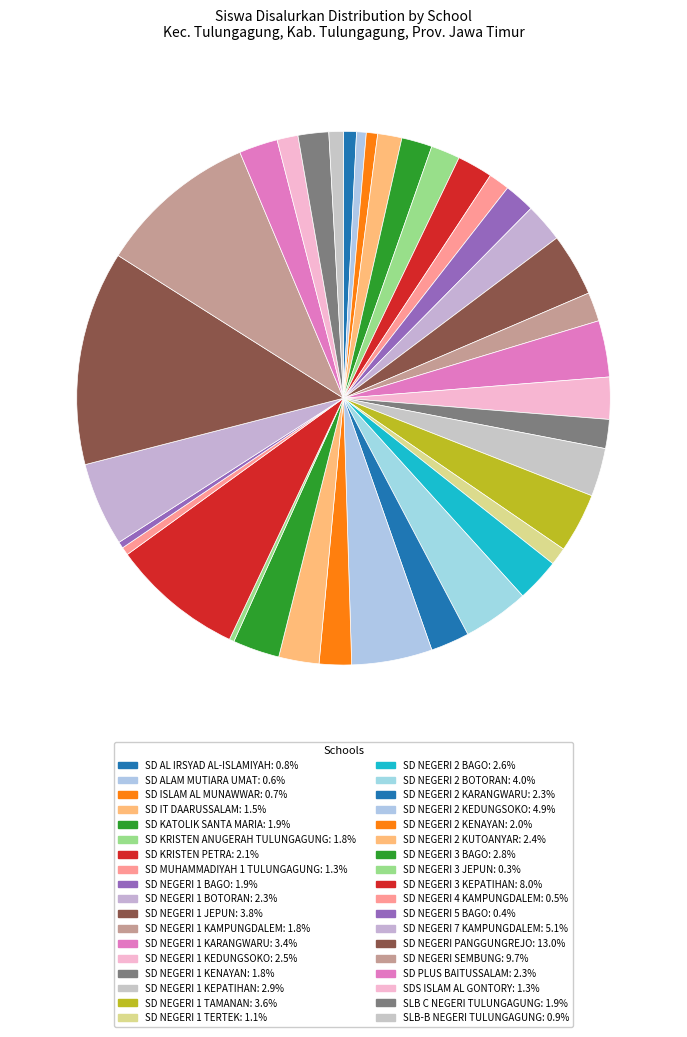

Is there any slice that represents more than half of the pie?

No